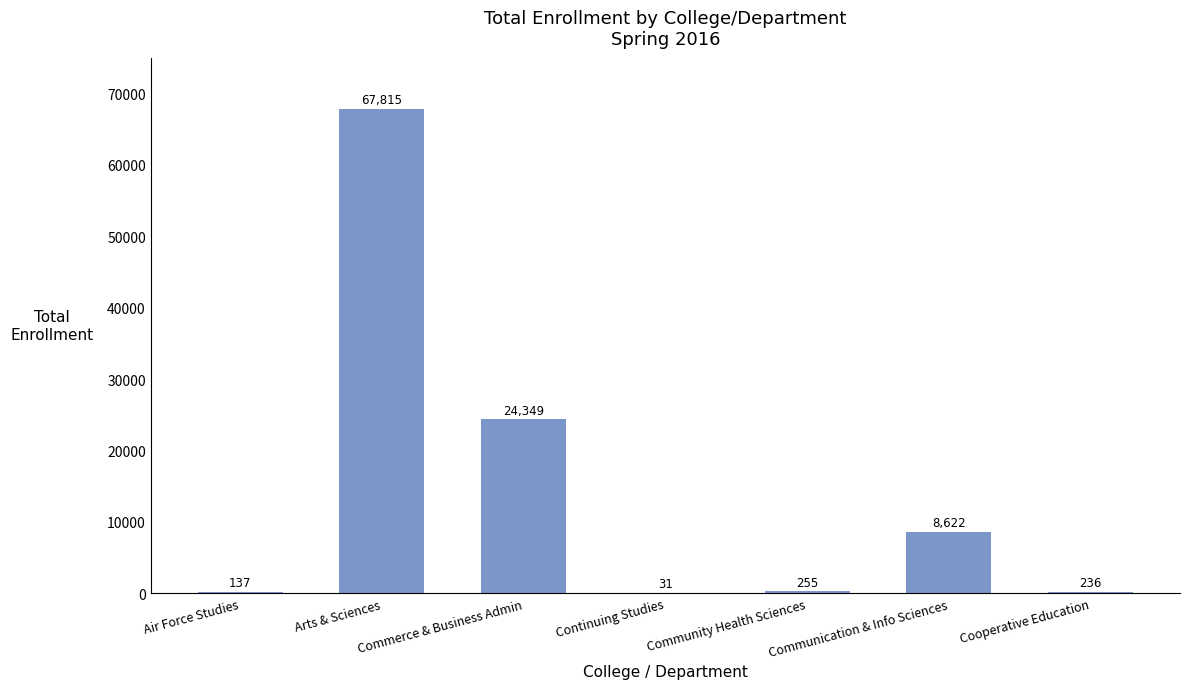

Reading left to right, list all the values displayed in this chart.

Air Force Studies=137	Arts & Sciences=67815	Commerce & Business Admin=24349	Continuing Studies=31	Community Health Sciences=255	Communication & Info Sciences=8622	Cooperative Education=236